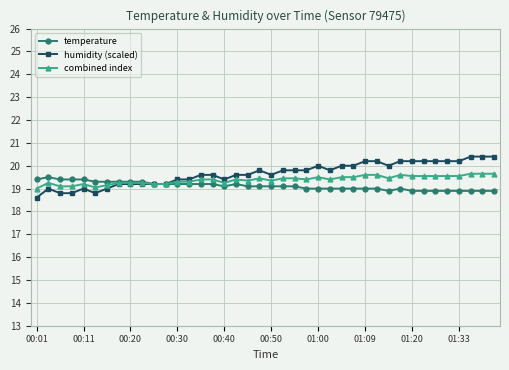

How many humidity (scaled) values are between 19 and 20?

25